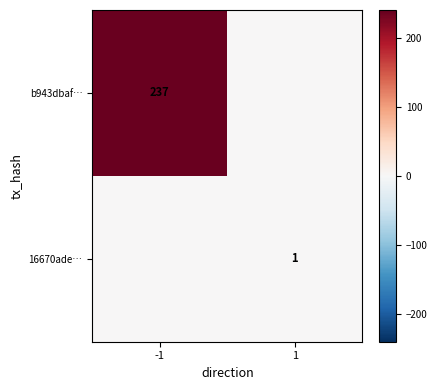

Is the value of 16670ade… at -1 greater than the value of b943dbaf… at -1?

No